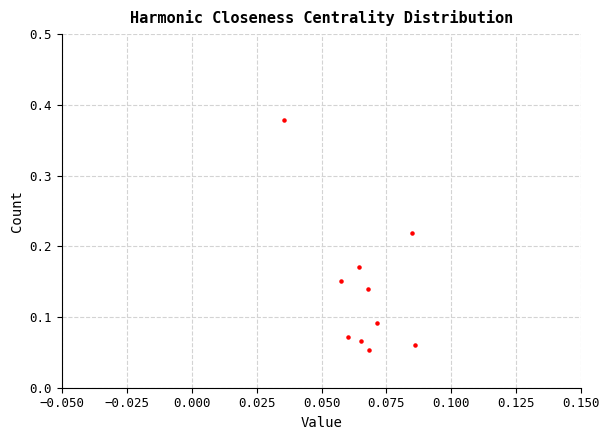

What is the range of Y values (max minus min)?

0.3